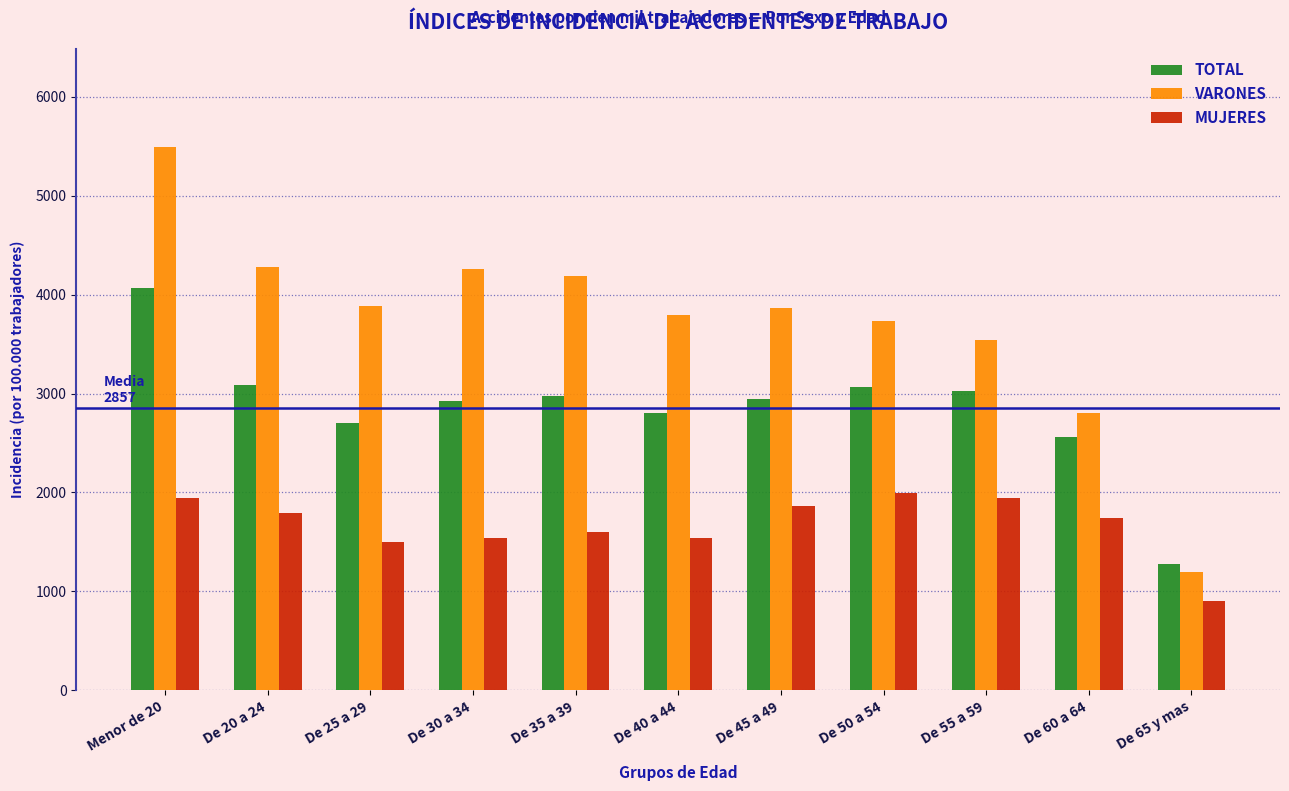

Rank the series at De 50 a 54 from lowest to highest value.

MUJERES, TOTAL, VARONES